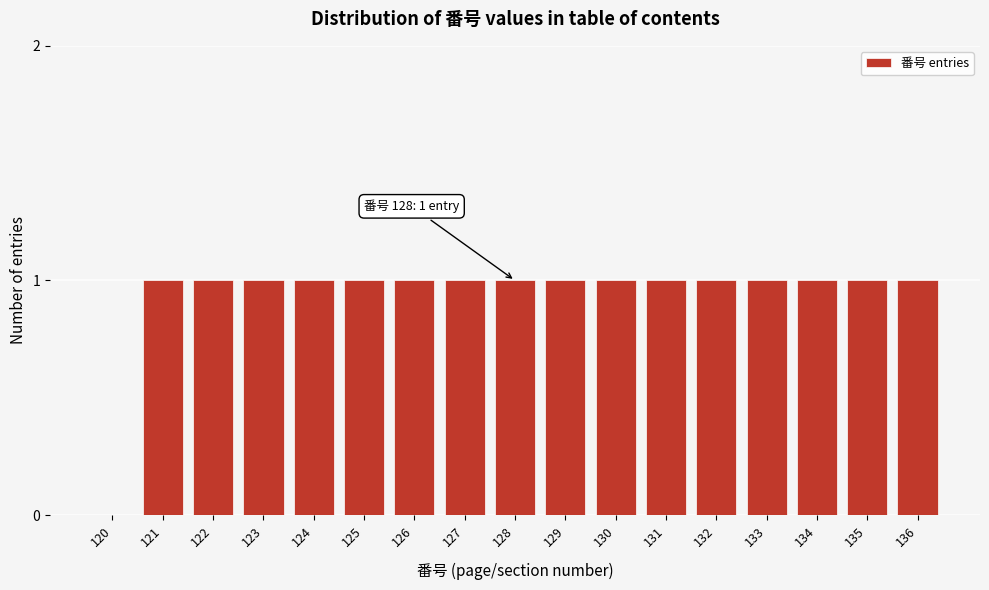

Reading left to right, transcribe all the data shown in this chart.

120=0	121=1	122=1	123=1	124=1	125=1	126=1	127=1	128=1	129=1	130=1	131=1	132=1	133=1	134=1	135=1	136=1